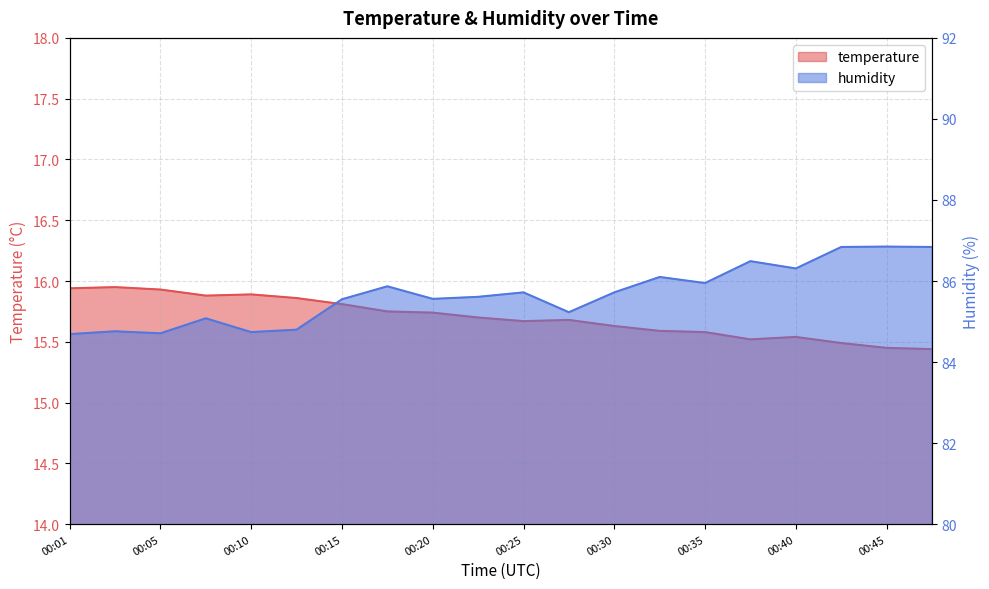

Rank the series at 00:08 from lowest to highest value.

temperature, humidity